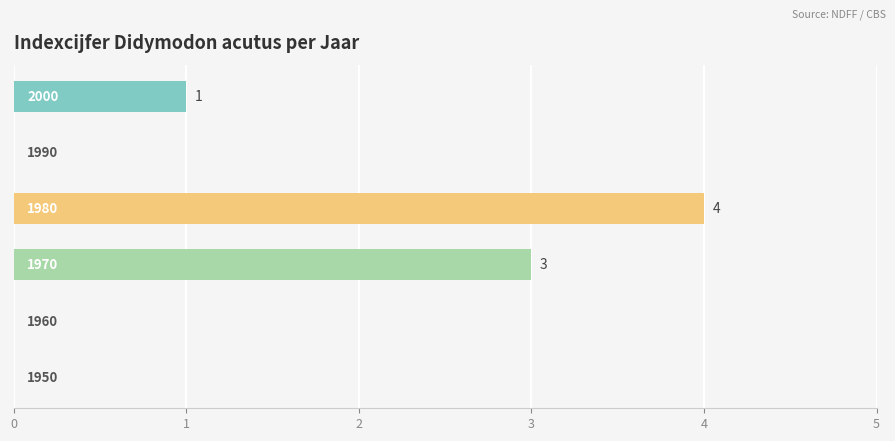

What is the difference between the maximum and minimum values?

4